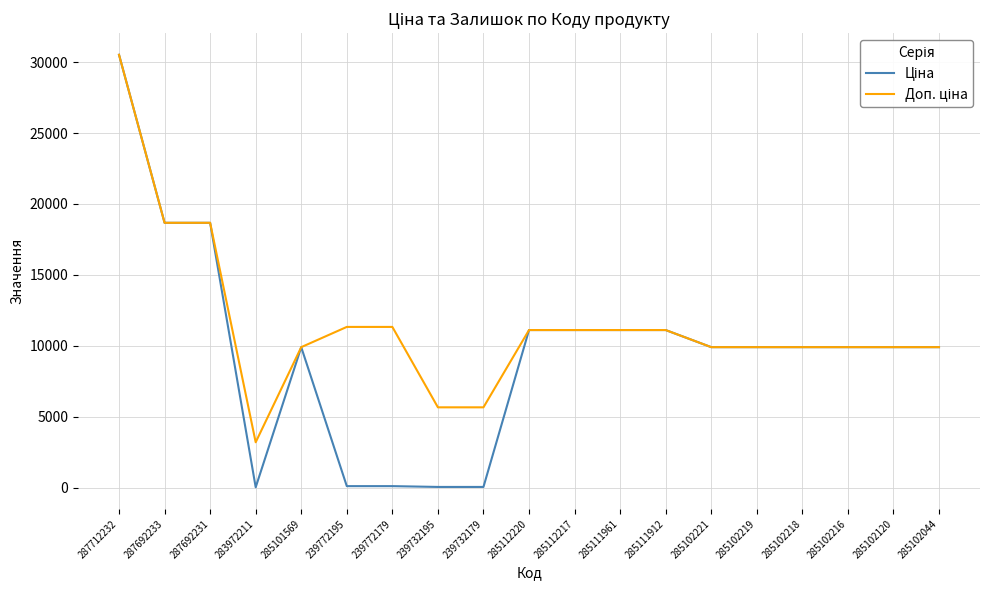

What is the total value across all series at 285102221?

19817.0